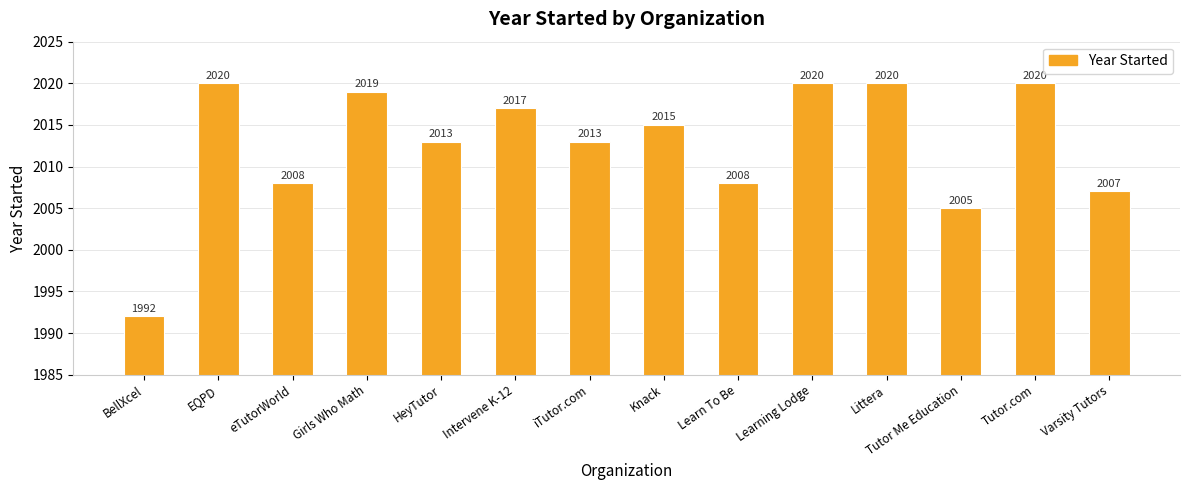

What is the difference between the maximum and second lowest values?

15